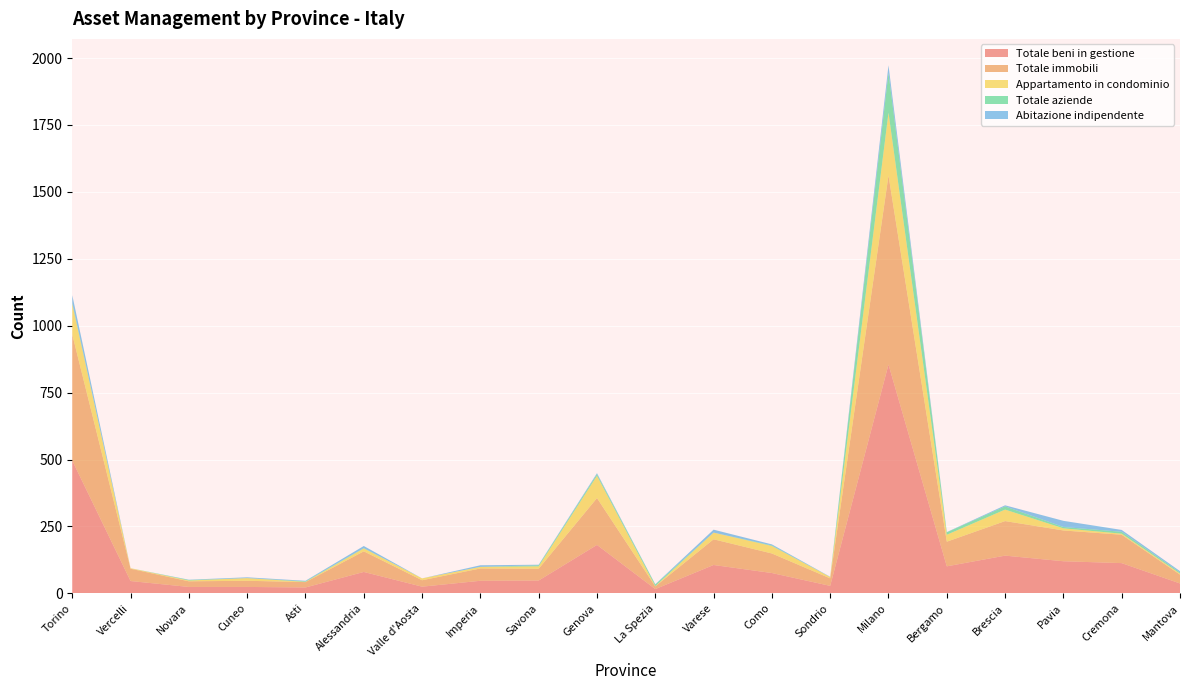

Reading left to right, transcribe all the data shown in this chart.

Totale beni in gestione: 496	46	24	24	22	80	25	47	48	181	16	106	76	28	855	101	141	120	113	37
Totale immobili: 471	46	21	23	20	77	24	46	44	175	10	96	73	28	706	92	129	115	106	33
Appartamento in condominio: 114	2	3	10	1	11	7	6	9	83	1	25	28	5	235	26	43	8	4	4
Totale aziende: 4	0	2	0	2	1	0	0	4	6	6	0	2	0	149	9	12	5	7	4
Abitazione indipendente: 29	0	1	3	2	8	0	6	2	4	1	11	4	1	28	1	4	23	7	5